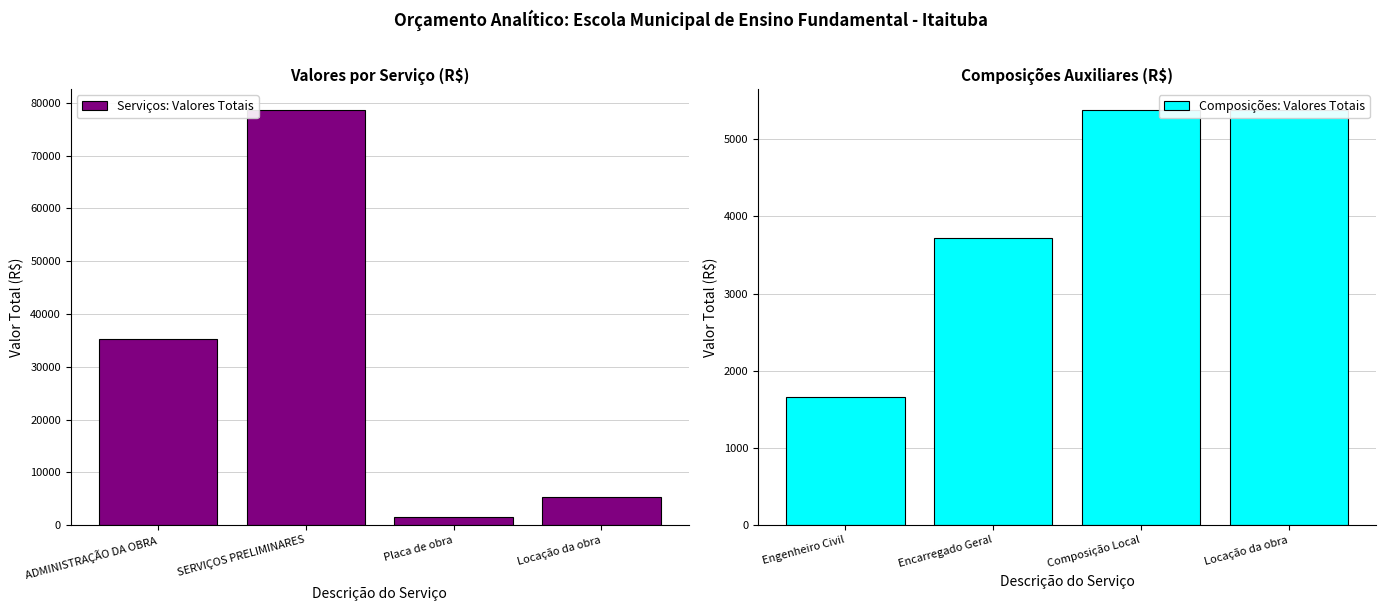

Which series has the largest total across all categories?

Serviços: Valores Totais